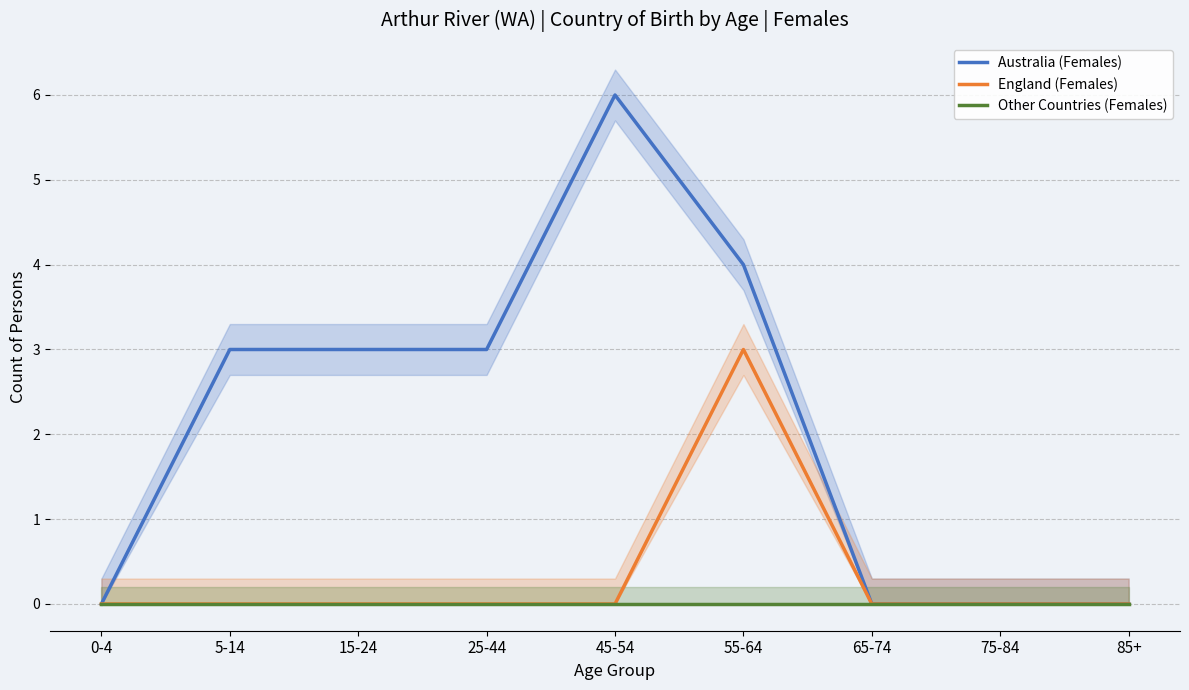

What position from the left is 5-14?

2